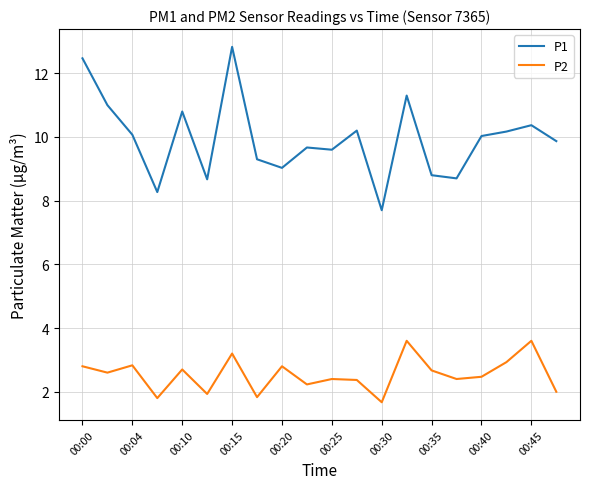

What is the sum of all P2 values?

50.8